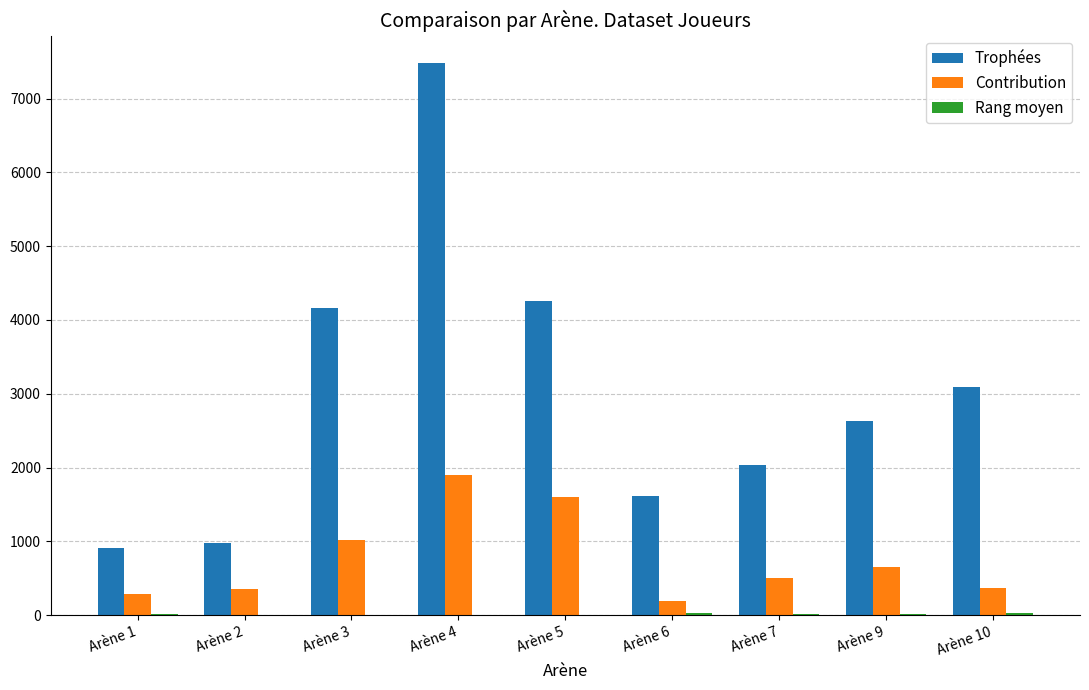

What is the difference between the Contribution values at Arène 2 and Arène 5?

1240